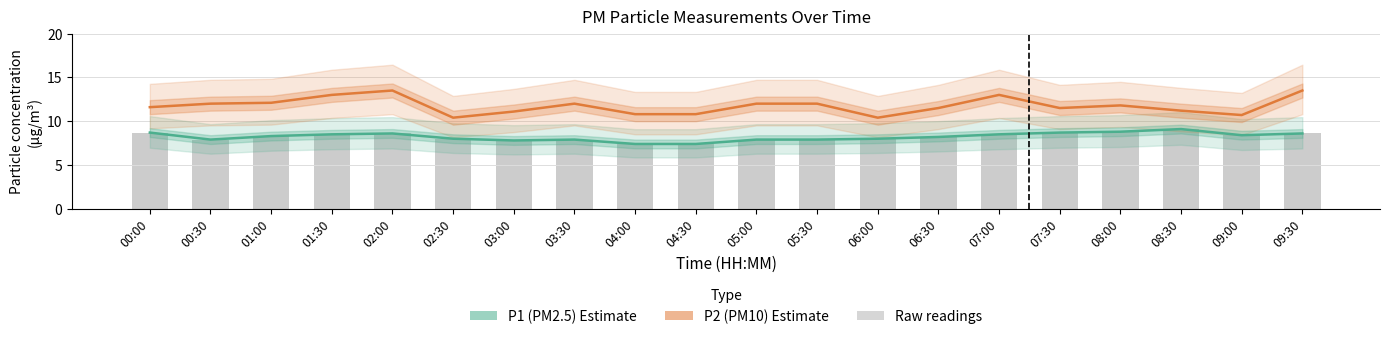

Count the number of categories in the chart.

20